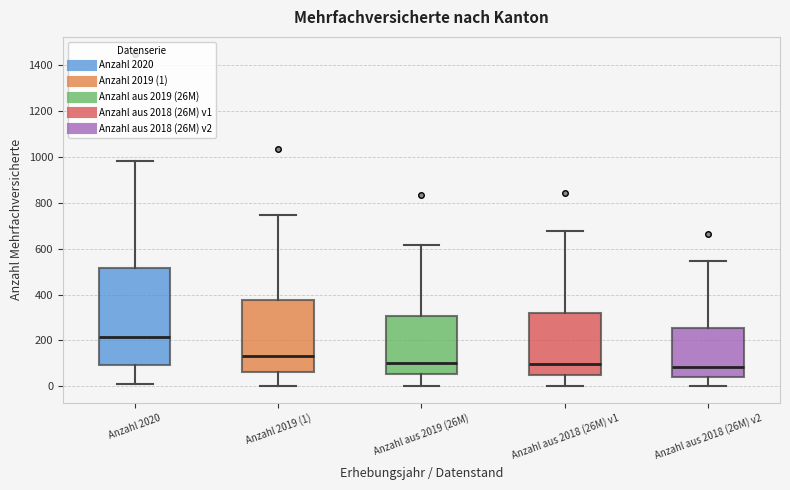

Where does the median line of the box for Anzahl aus 2019 (26M) sit on the y-axis? The values are not printed on the chart, so give them approximately, as read against the axis.

100